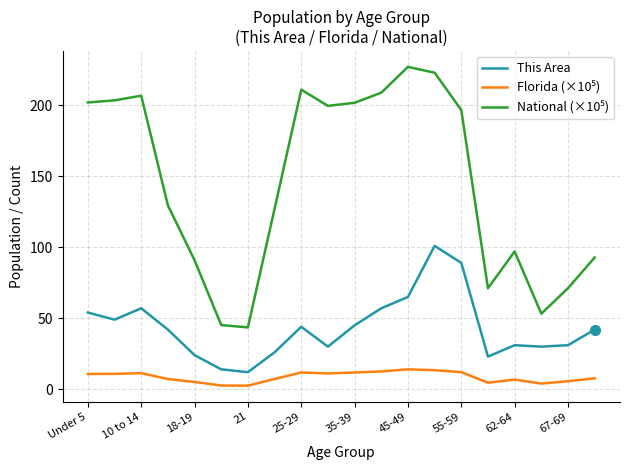

What is the highest value of the This Area series?

101.0